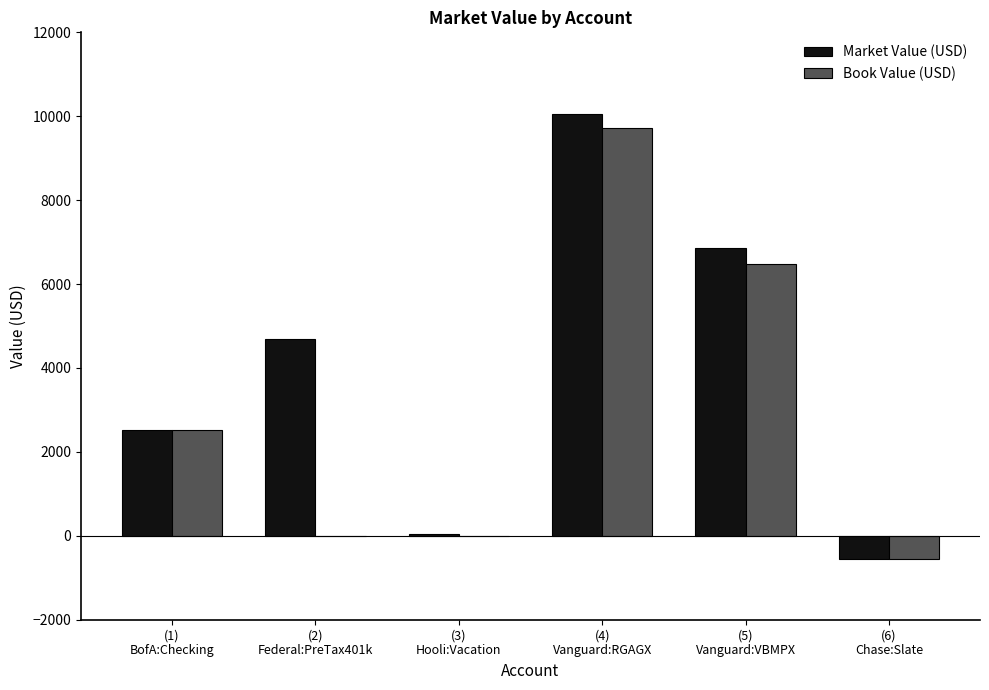

What is the highest value of the Market Value (USD) series?

10054.0